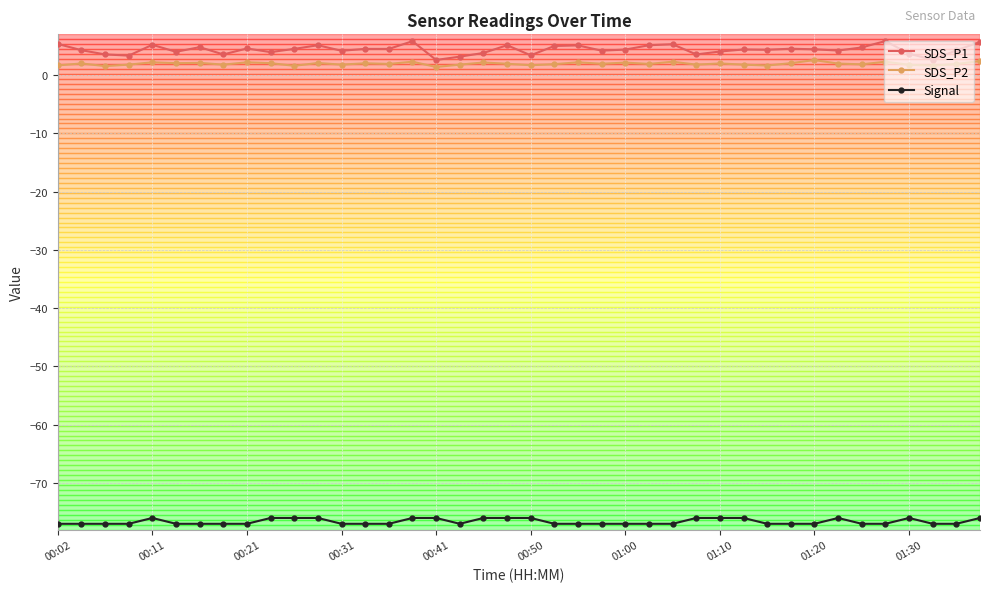

True or false: Signal and SDS_P1 intersect in this chart.

False